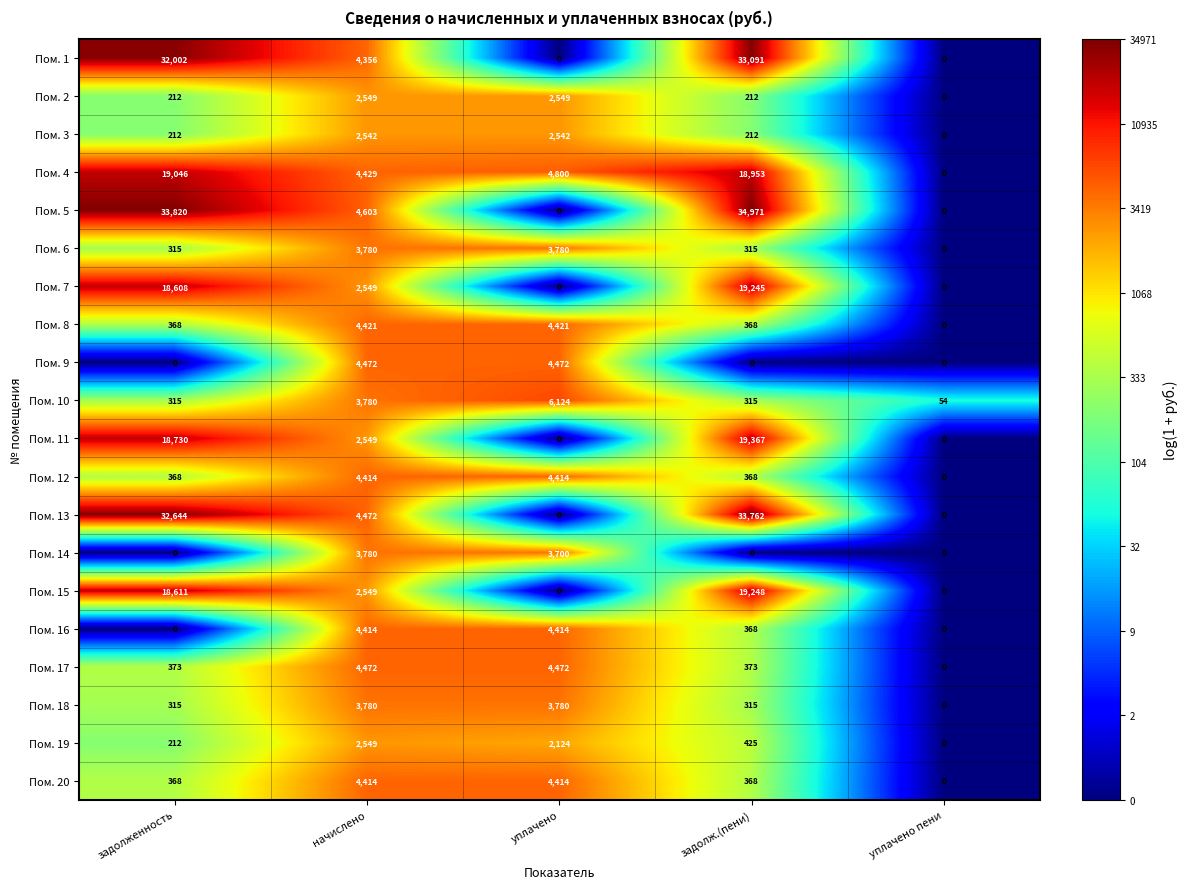

What is the difference between the second highest and minimum values in the Пом. 10 series?

3726